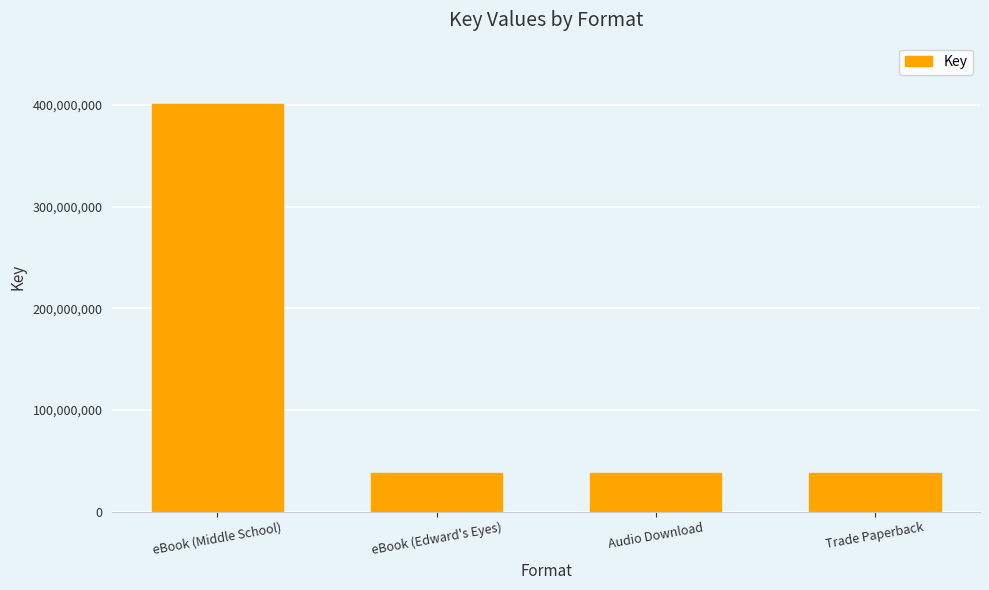

Approximately how many times larger is the value at eBook (Middle School) compared to Trade Paperback?

10.6